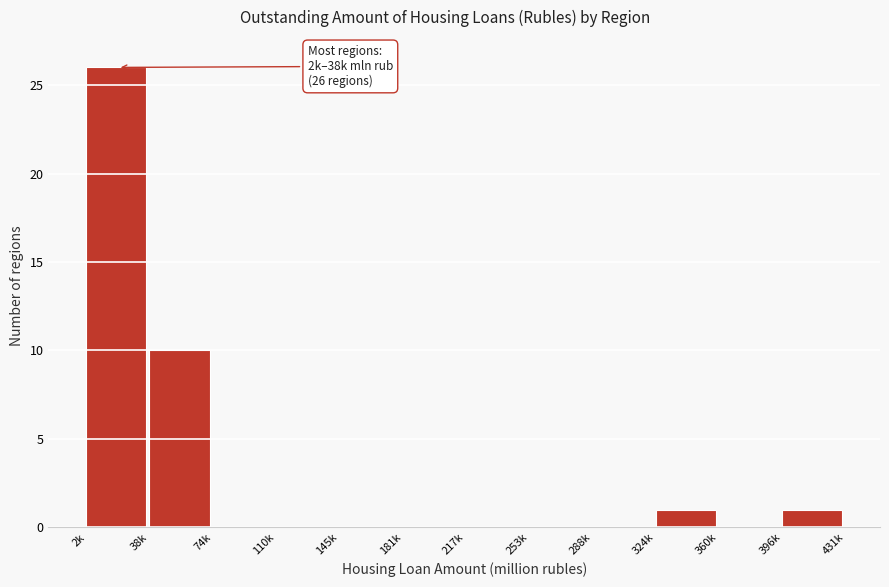

Reading right to left, what are all the values shown in this chart?

396k=1	360k=0	324k=1	288k=0	253k=0	217k=0	181k=0	145k=0	110k=0	74k=0	38k=10	2k=26